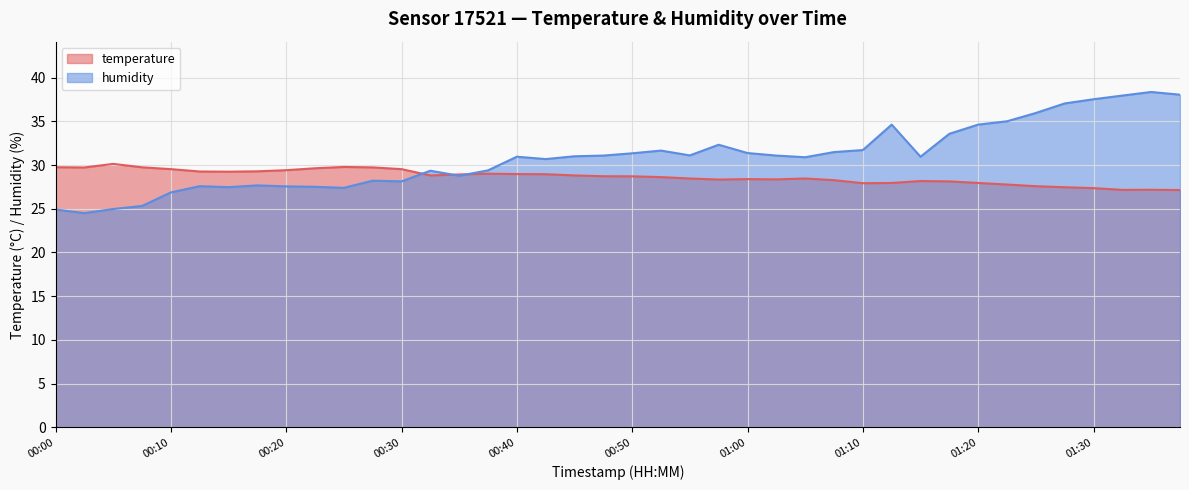

Rank the series by their average value, from highest to lowest.

humidity, temperature